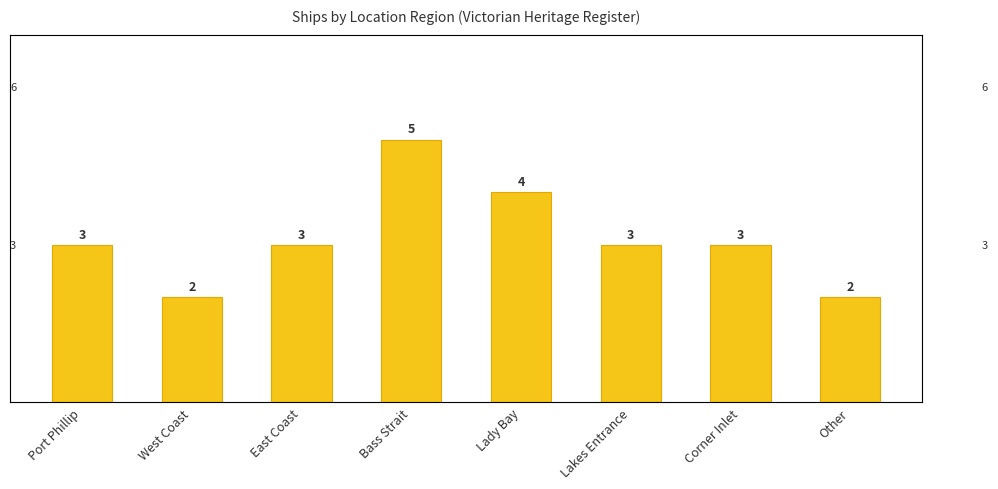

List the labels in order of value, largest first.

Bass Strait, Lady Bay, Port Phillip, East Coast, Lakes Entrance, Corner Inlet, West Coast, Other